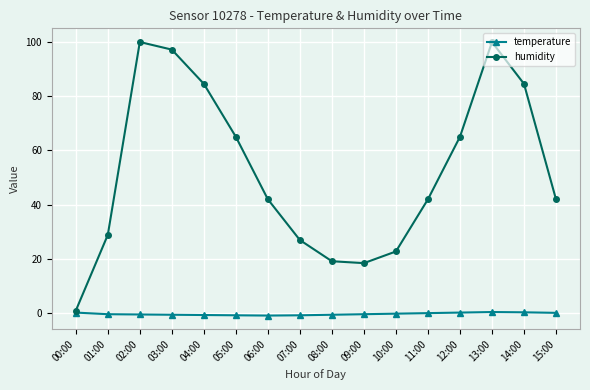

The temperature series shows -0.1 at 10:00. True or false?

True